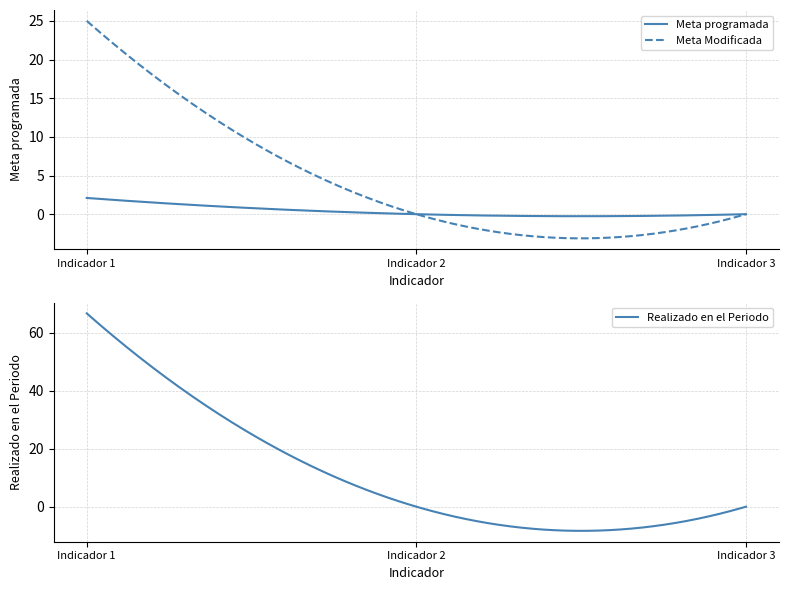

Count the number of categories in the chart.

3